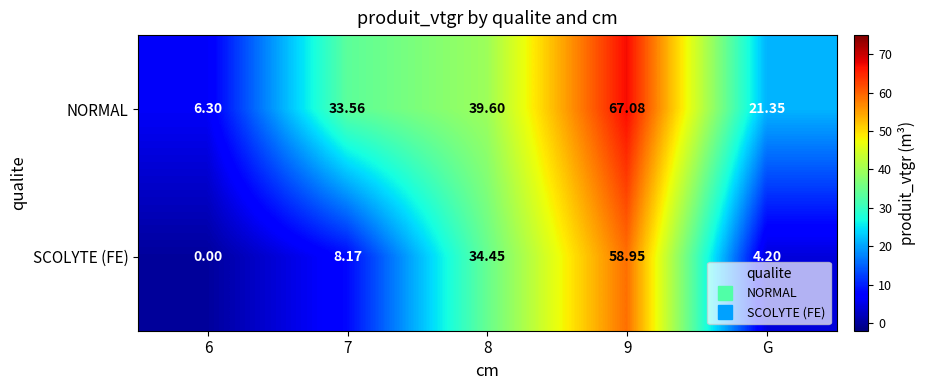

Which series has the largest total across all categories?

NORMAL